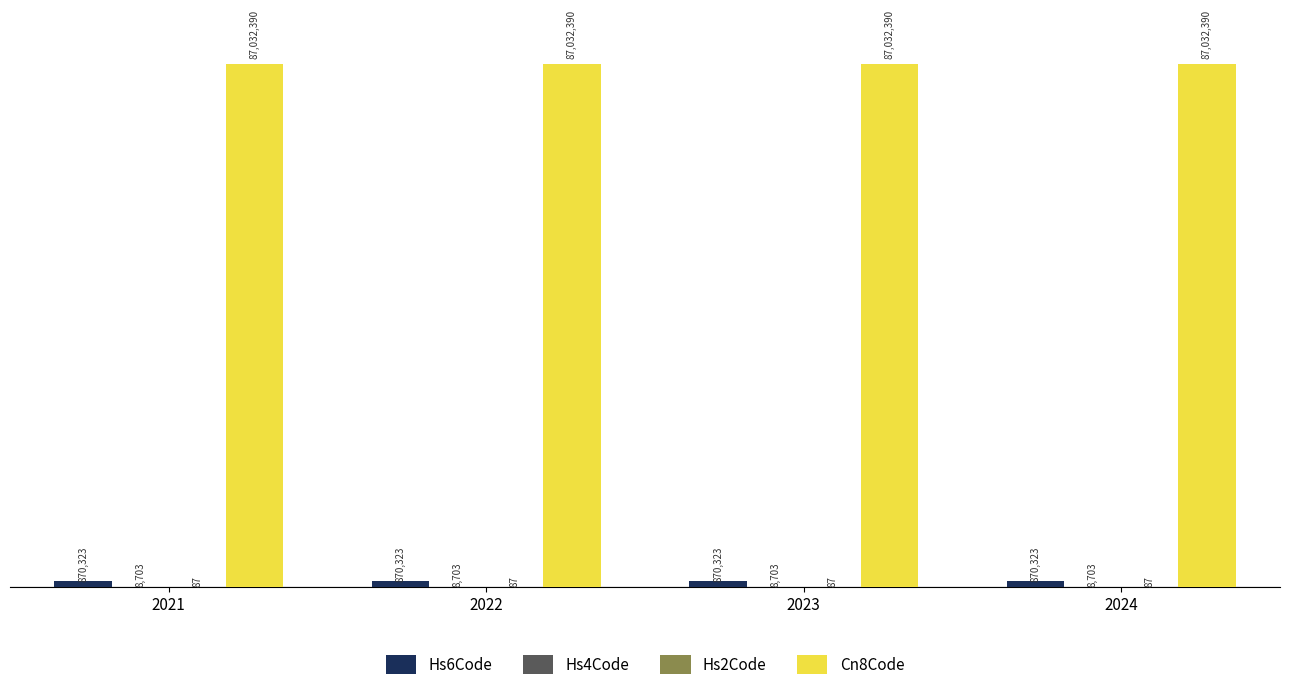

True or false: Hs4Code has a value of 8703 at 2024.

True